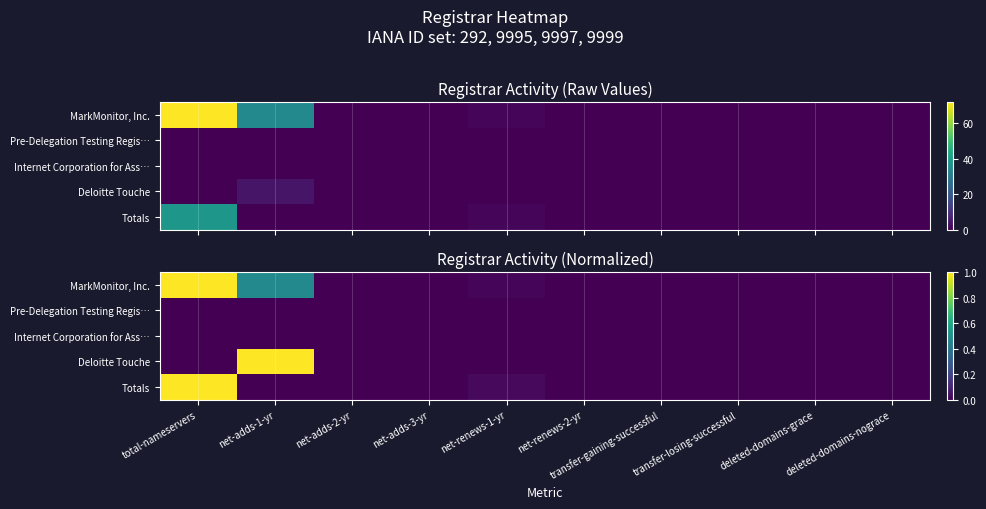

List the labels in order of Pre-Delegation Testing Regis… value, smallest first.

total-nameservers, net-adds-1-yr, net-adds-2-yr, net-adds-3-yr, net-renews-1-yr, net-renews-2-yr, transfer-gaining-successful, transfer-losing-successful, deleted-domains-grace, deleted-domains-nograce